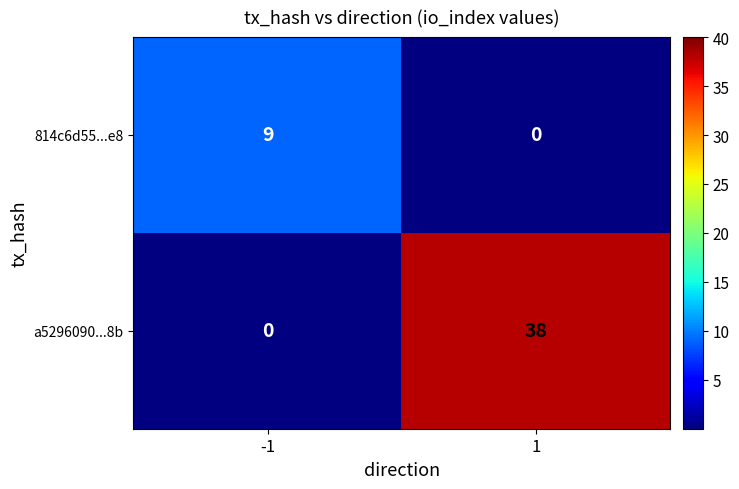

Rank the series by their average value, from highest to lowest.

a5296090...8b, 814c6d55...e8